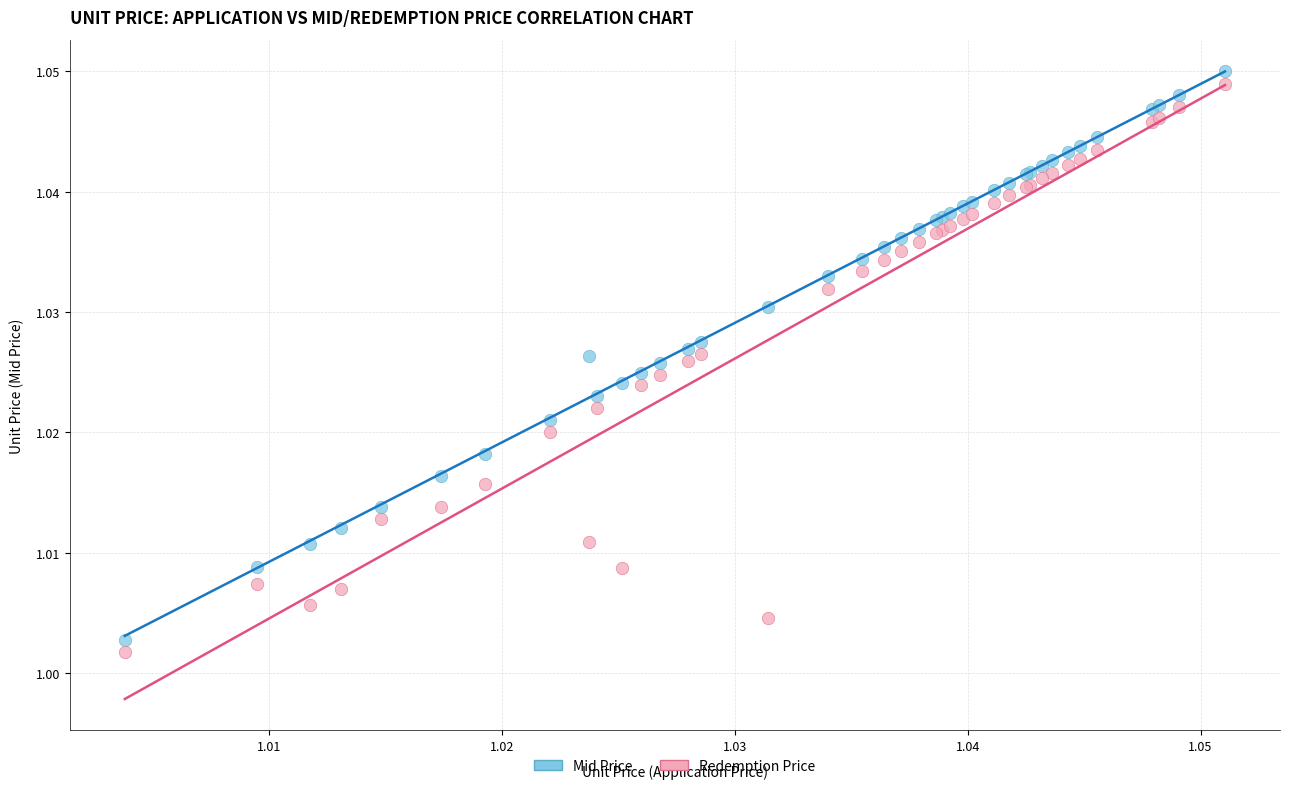

Which series has the widest spread of Y values?

Mid Price